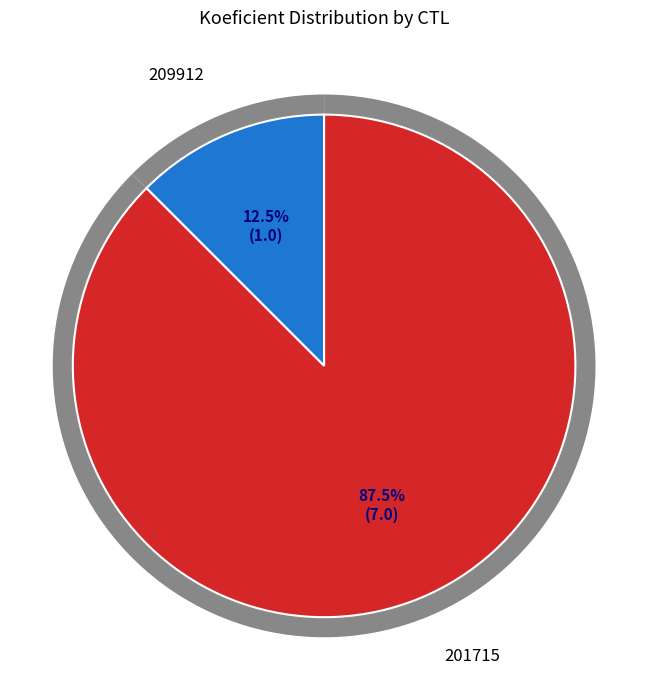

Is it true that 209912 is 12% of the pie?

True